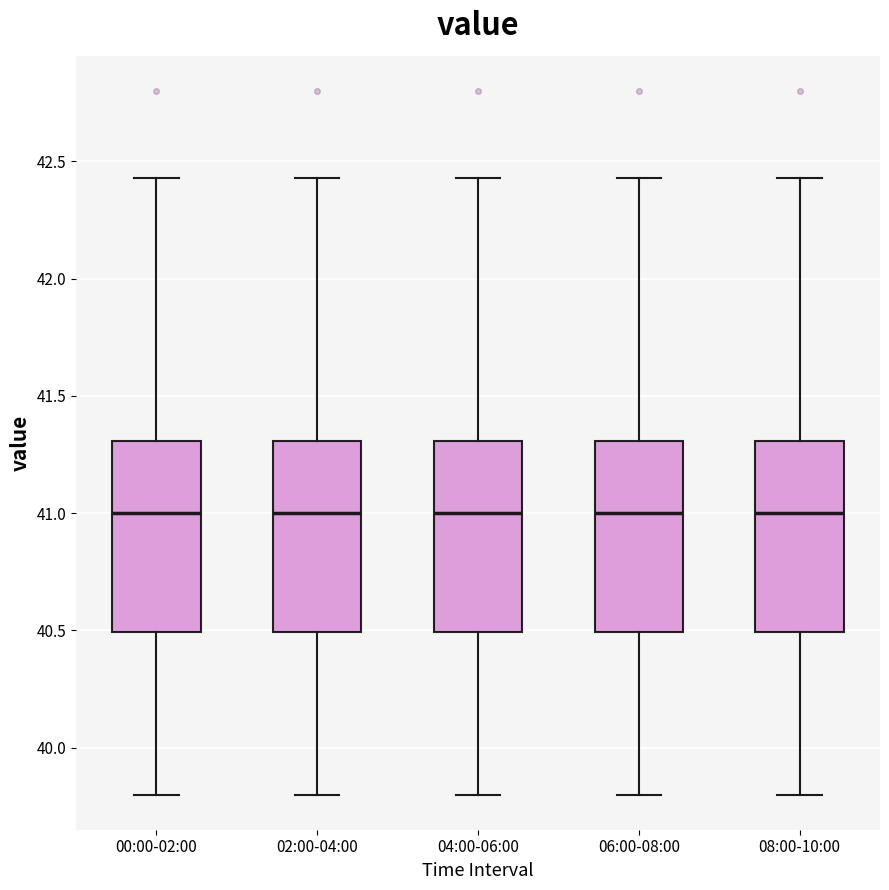

Where is the lower edge of the box for 06:00-08:00 on the y-axis? The values are not printed on the chart, so give them approximately, as read against the axis.

40.50